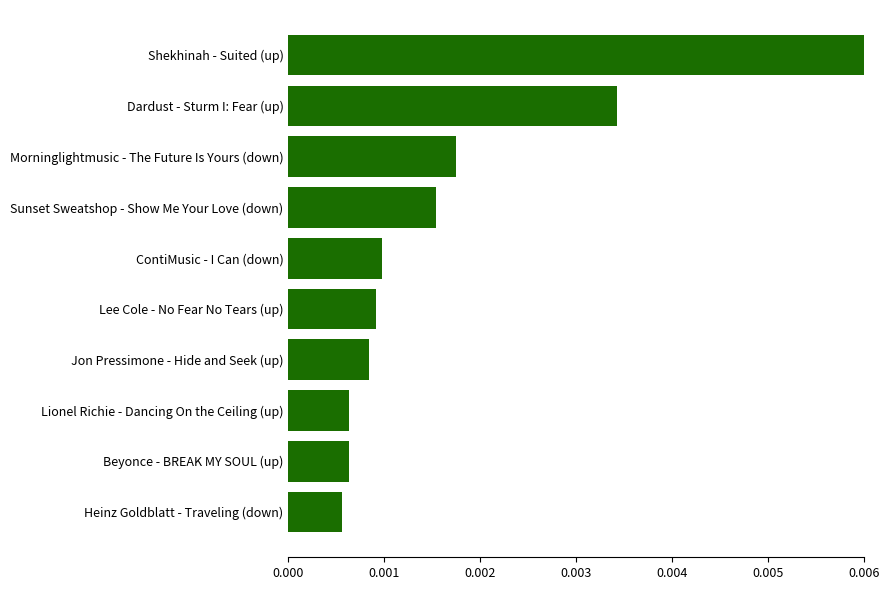

Which category has the highest value across all series?

Shekhinah - Suited (up)